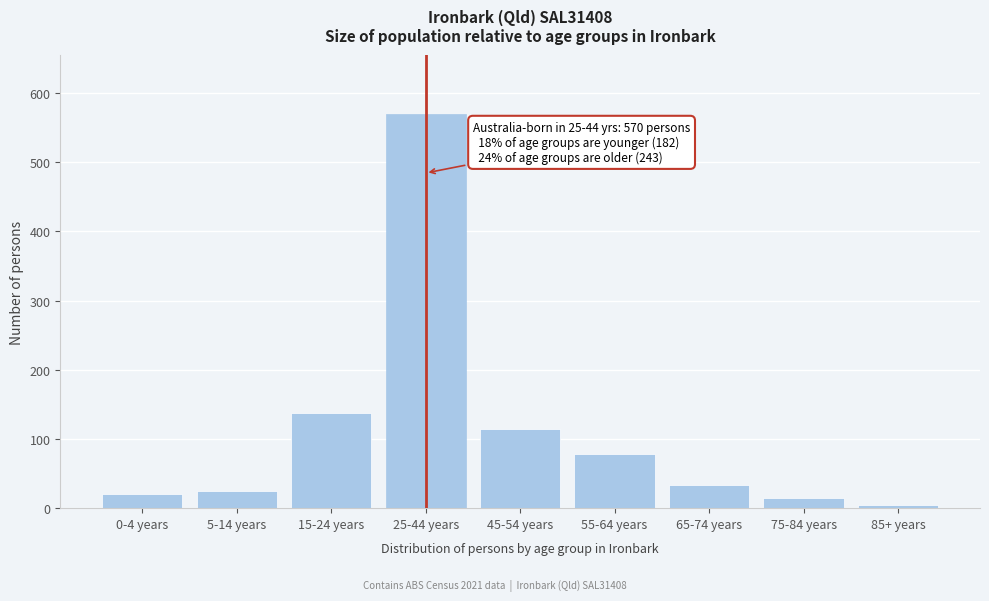

Reading left to right, transcribe all the data shown in this chart.

0-4 years=20	5-14 years=25	15-24 years=137	25-44 years=570	45-54 years=114	55-64 years=78	65-74 years=33	75-84 years=14	85+ years=4